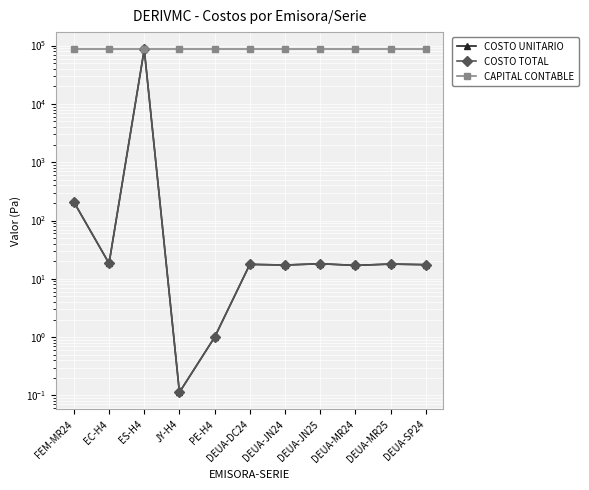

Between DEUA-SP24 and ES-H4, which is larger?

ES-H4